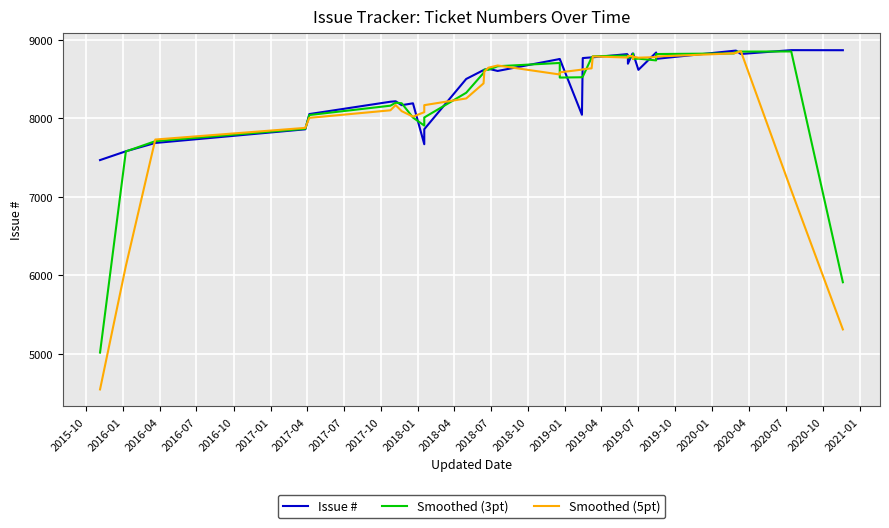

What is the value of the Smoothed (3pt) point at the 13th from the left?

8575.7